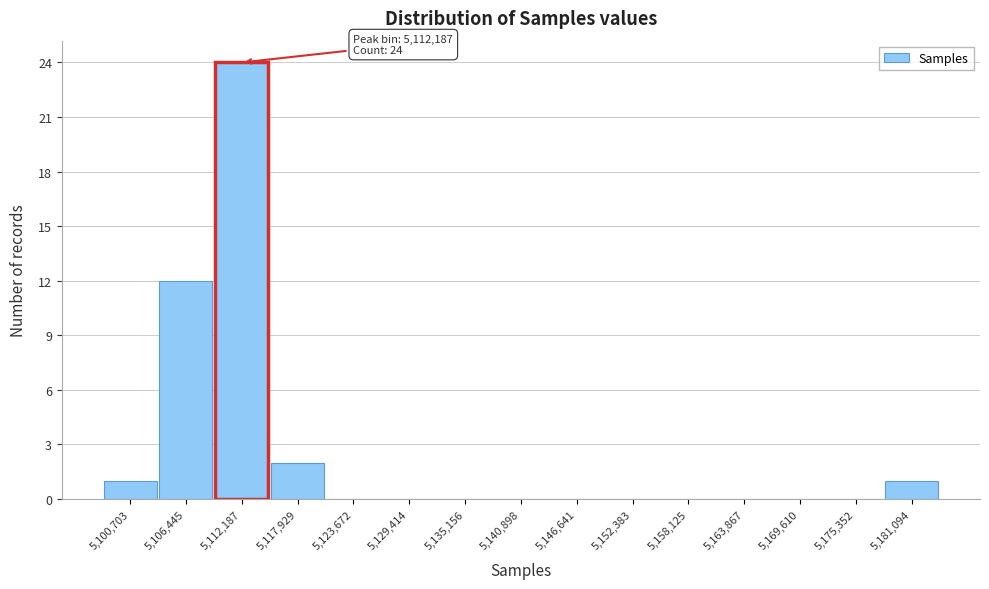

Reading left to right, extract all data points from this chart.

5,100,703=1	5,106,445=12	5,112,187=24	5,117,929=2	5,123,672=0	5,129,414=0	5,135,156=0	5,140,898=0	5,146,641=0	5,152,383=0	5,158,125=0	5,163,867=0	5,169,610=0	5,175,352=0	5,181,094=1